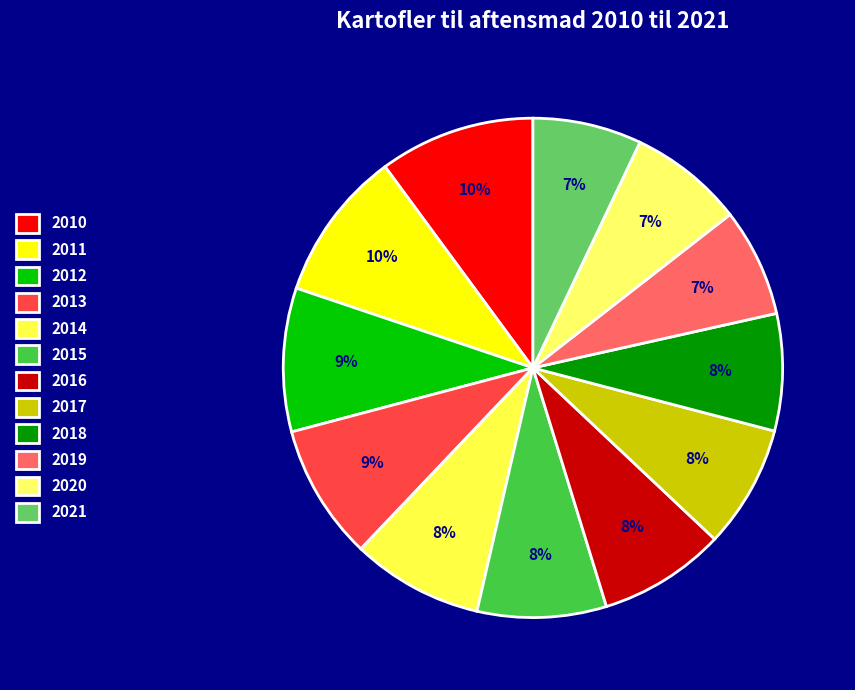

True or false: 2014 accounts for 8% of the total.

True